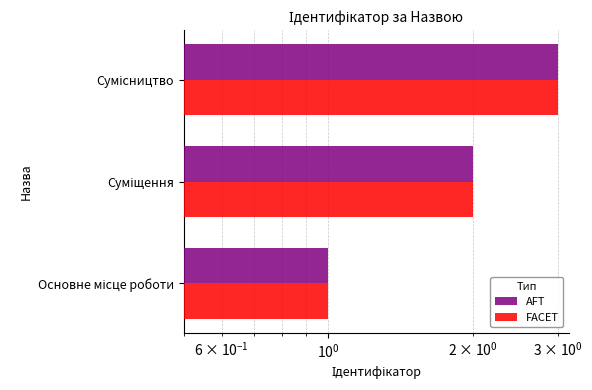

Which series changed the most between Суміщення and Сумісництво?

AFT